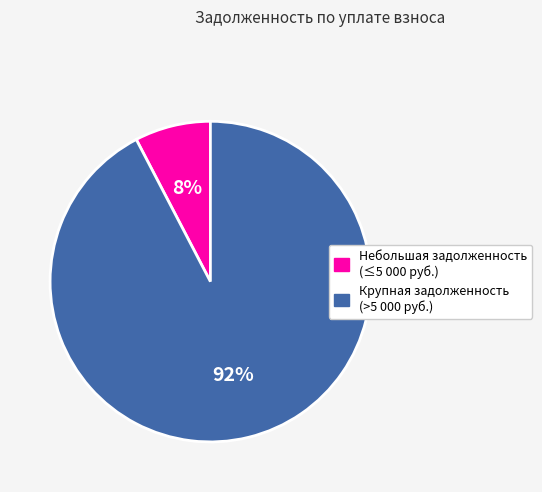

Is there any slice that represents more than half of the pie?

Yes